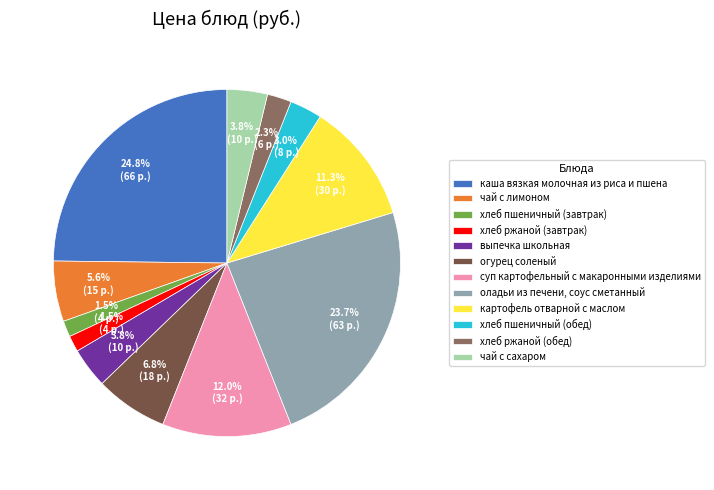

Count the number of slices in the pie.

12